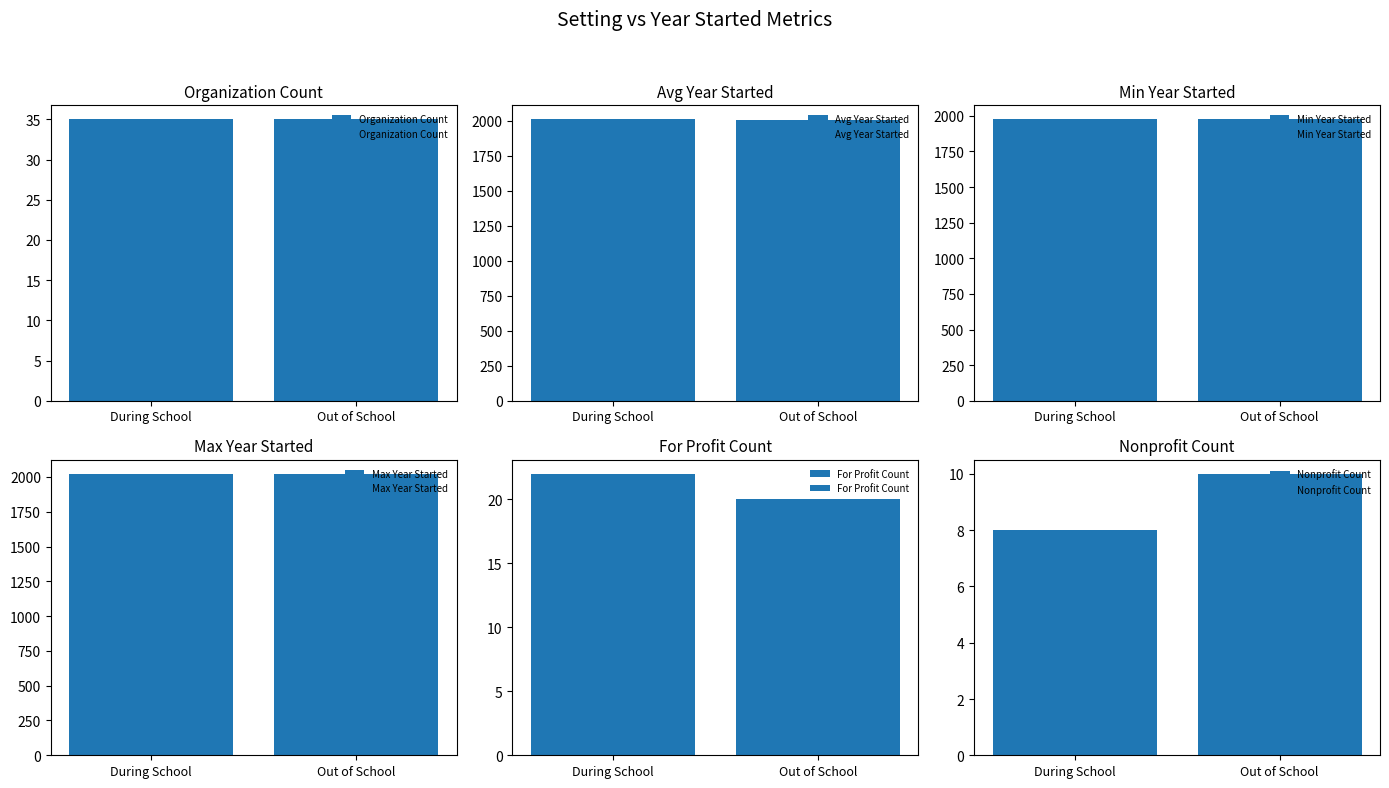

List the labels in order of Min Year Started value, smallest first.

During School, Out of School